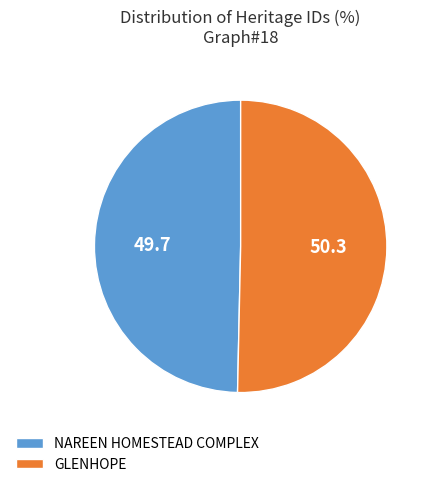

What is the ratio of the value at GLENHOPE to the value at NAREEN HOMESTEAD COMPLEX?

1.0